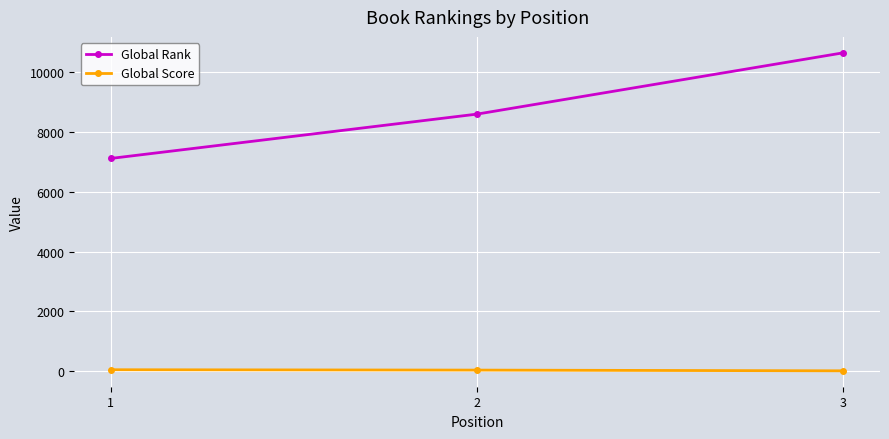

The value of Global Rank at 3 is 14105. True or false?

False